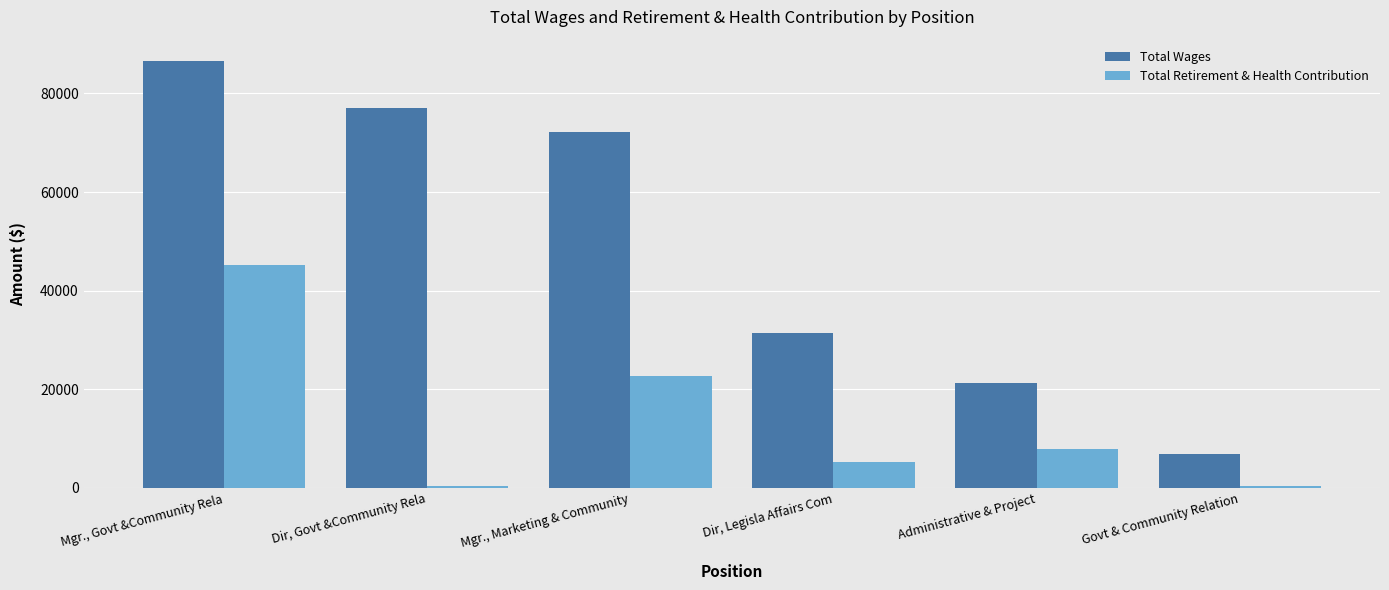

What is the spread (max minus min) of values at Mgr., Marketing & Community?

49378.8